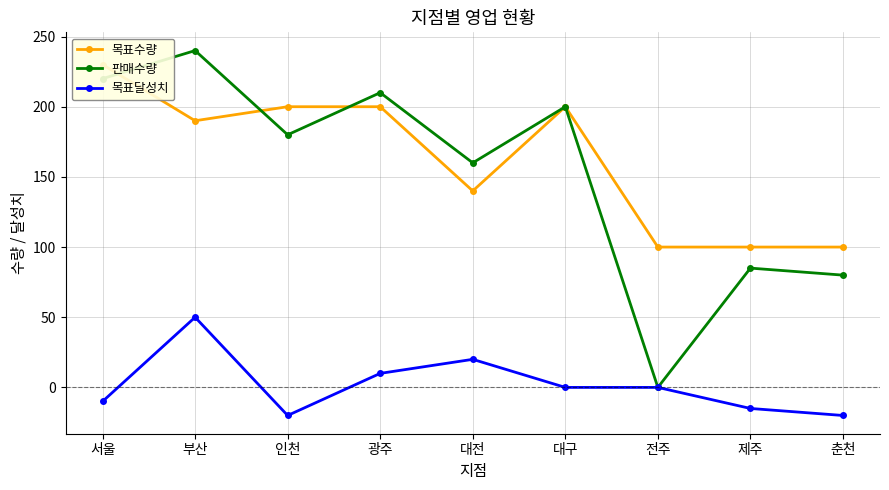

At which label does 목표달성치 reach its minimum?

인천